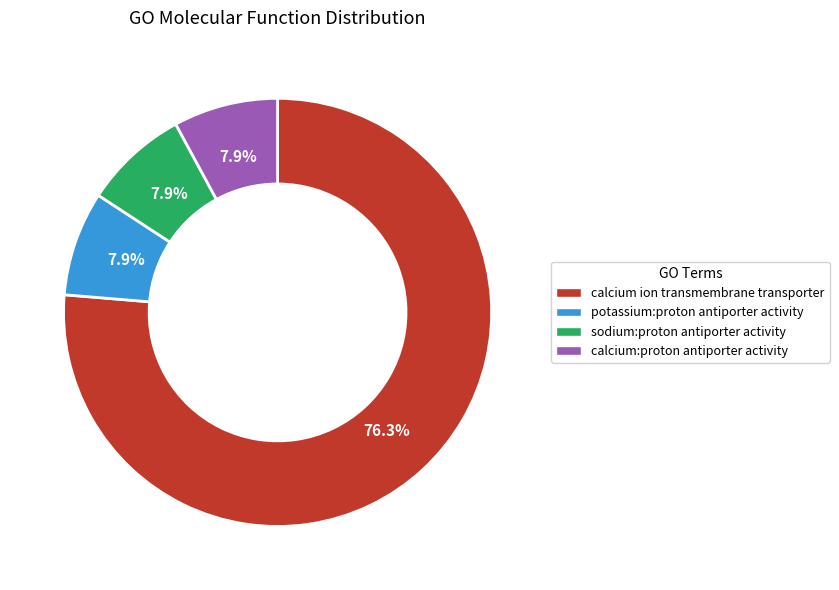

Count the number of slices in the pie.

4